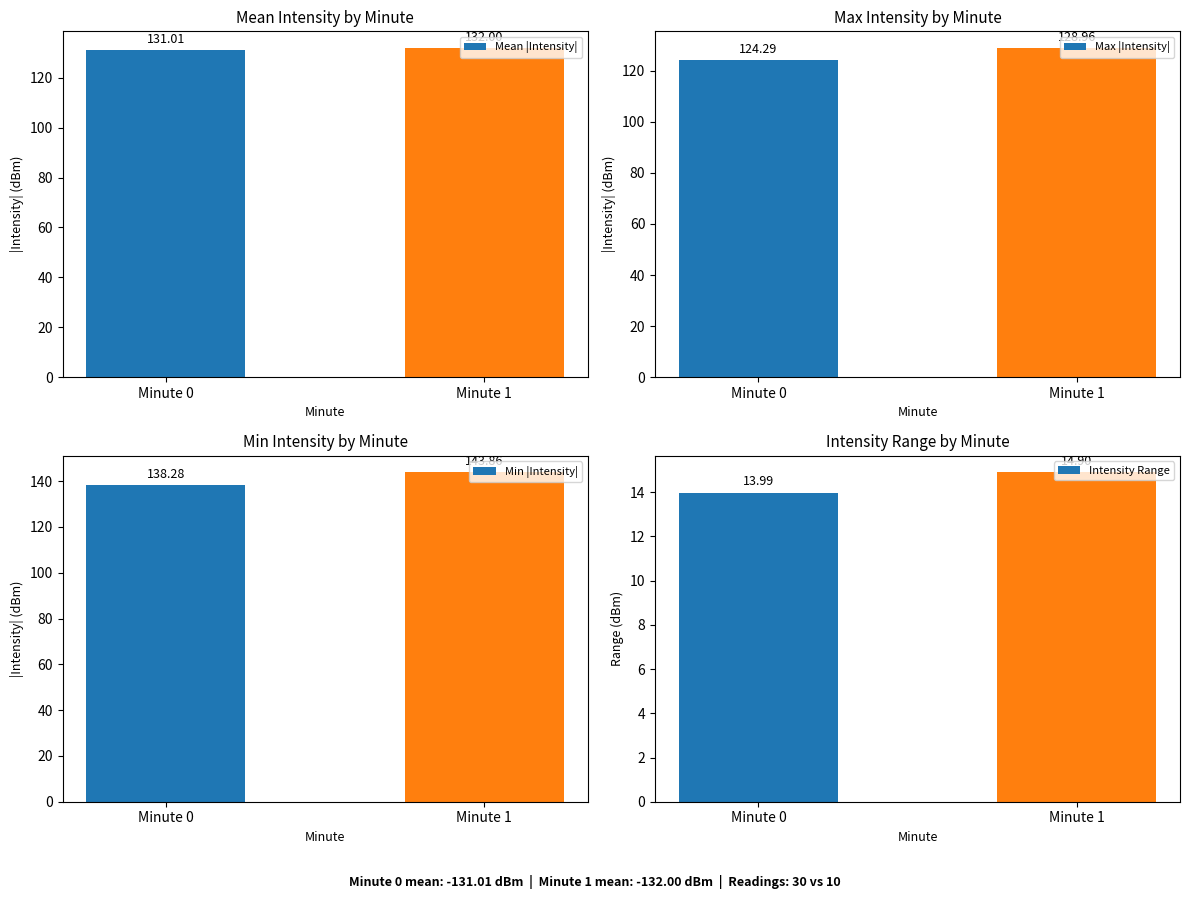

What are all the series names shown in the legend?

Mean |Intensity|, Max |Intensity|, Min |Intensity|, Intensity Range